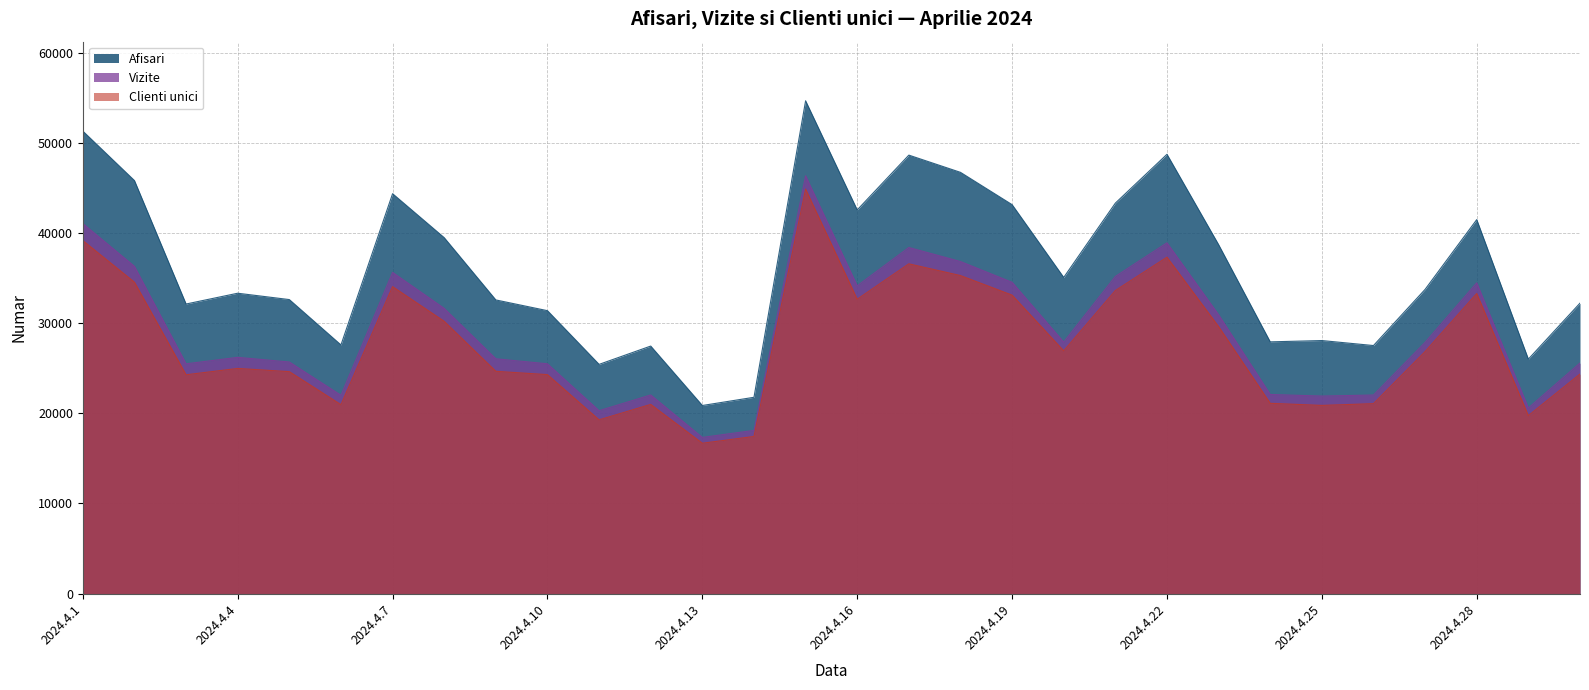

Reading right to left, what are all the values shown in this chart?

Afisari: 32238	26025	41513	33769	27532	28087	27942	38732	48766	43344	35093	43173	46759	48672	42588	54703	21788	20877	27474	25442	31403	32595	39508	44389	27599	32635	33341	32143	45847	51338
Vizite: 25588	20600	34492	27886	22041	21923	22100	30952	38936	35198	27920	34553	36859	38416	34162	46373	18113	17335	22046	20298	25506	26063	31657	35651	22011	25705	26222	25504	36326	41073
Clienti unici: 24369	19750	33310	26864	21080	20887	21118	29639	37338	33637	26942	33129	35302	36604	32671	44900	17440	16688	20998	19284	24304	24671	30222	34073	20972	24635	24991	24288	34565	39187